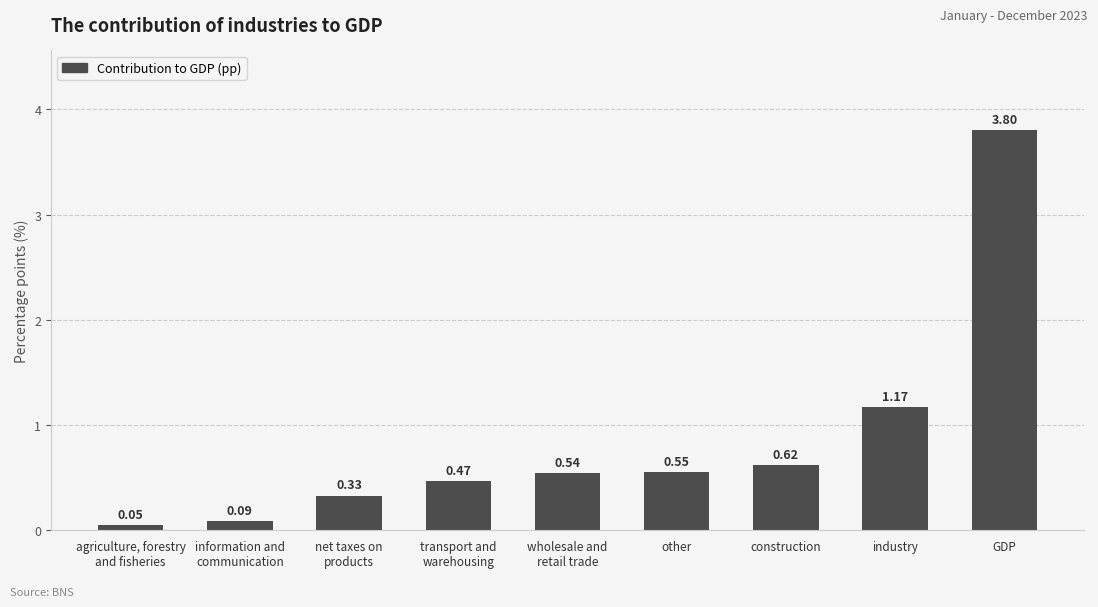

Count the number of categories in the chart.

9